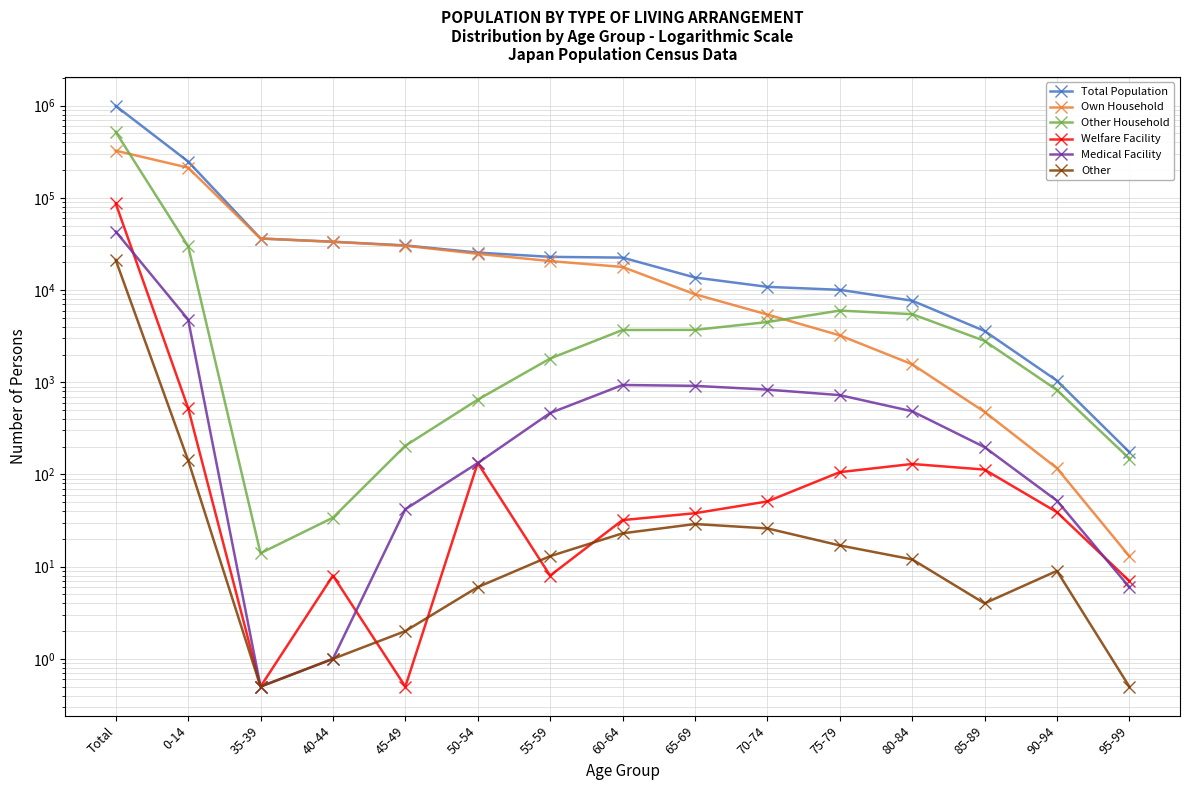

Between 45-49 and 95-99, which series saw the biggest shift?

Total Population